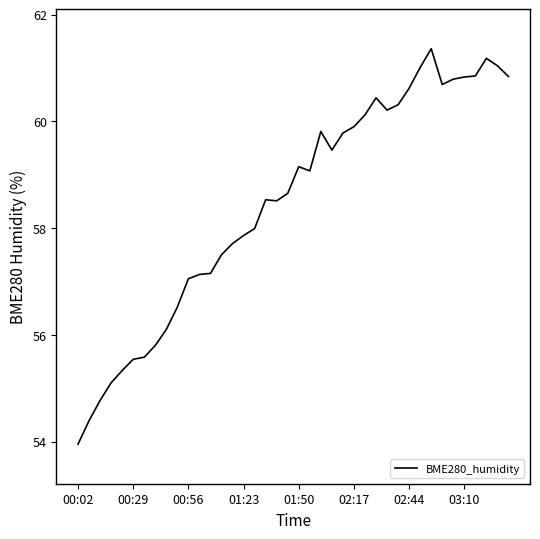

What is the greatest value displayed?

61.4